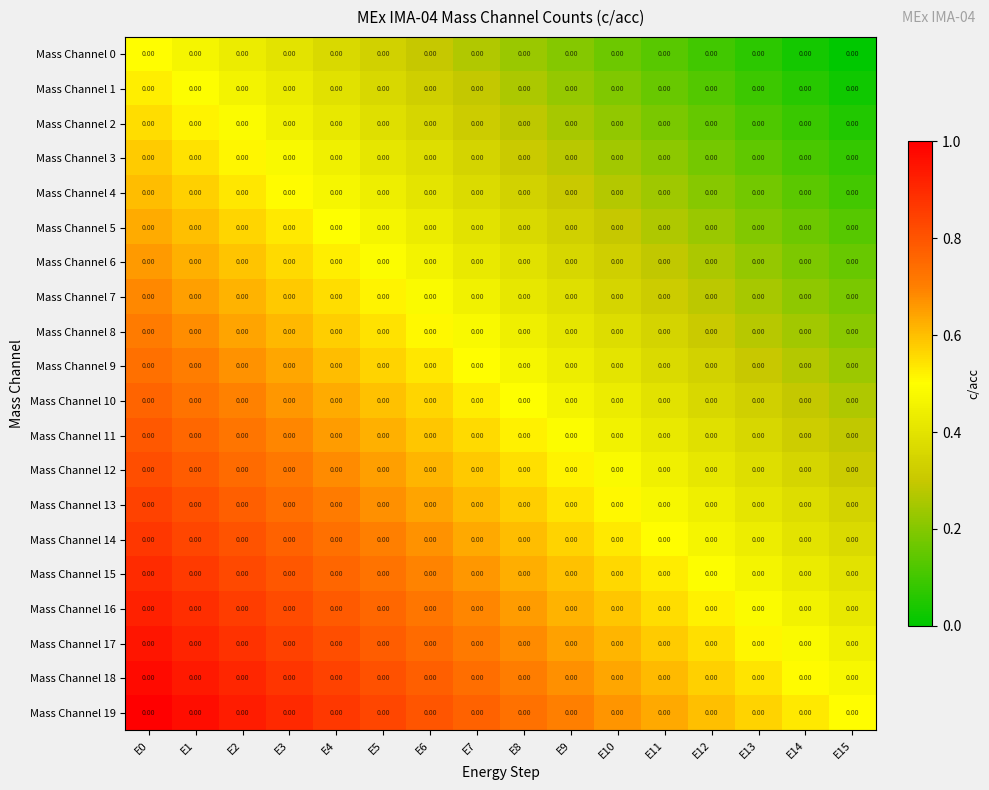

At E4, list the series in order from largest to smallest.

Mass Channel 19, Mass Channel 18, Mass Channel 17, Mass Channel 16, Mass Channel 15, Mass Channel 14, Mass Channel 13, Mass Channel 12, Mass Channel 11, Mass Channel 10, Mass Channel 9, Mass Channel 8, Mass Channel 7, Mass Channel 6, Mass Channel 5, Mass Channel 4, Mass Channel 3, Mass Channel 2, Mass Channel 1, Mass Channel 0